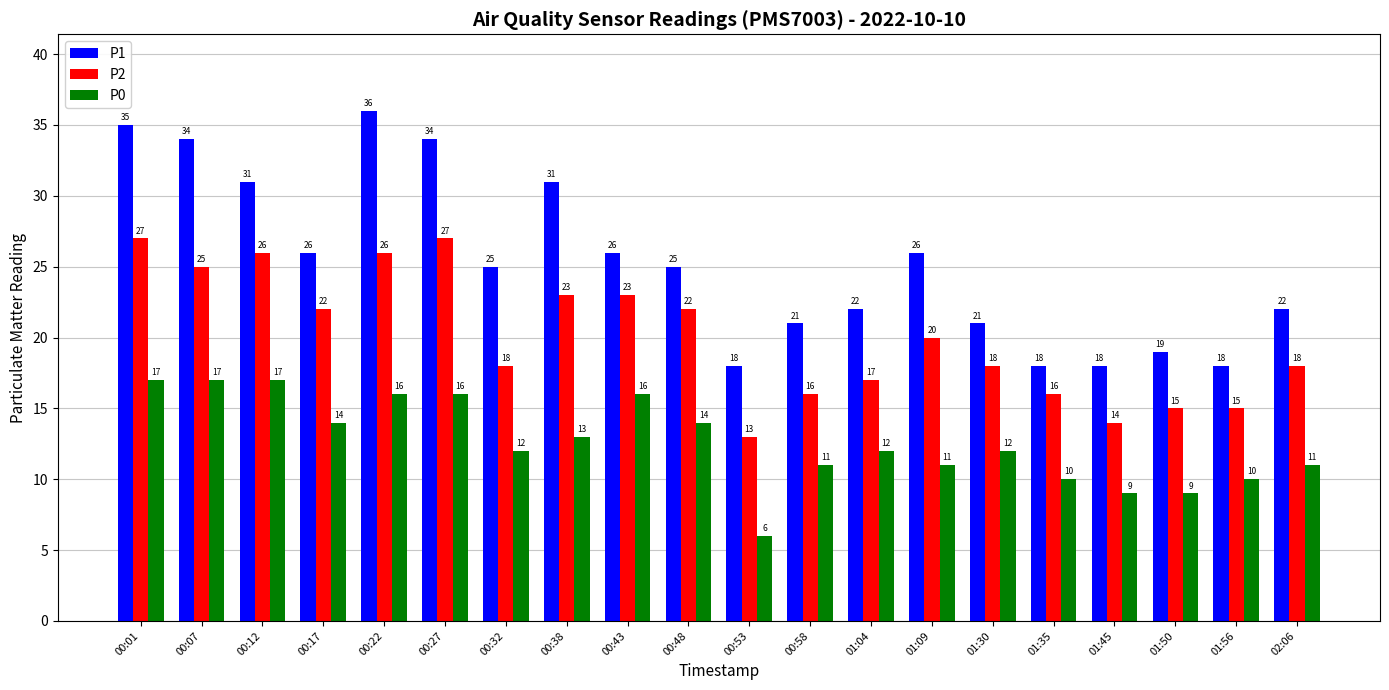

What are all the series names shown in the legend?

P1, P2, P0